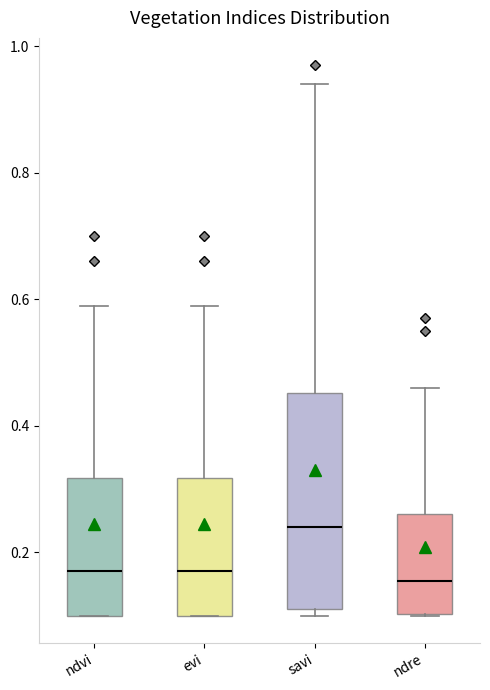

Comparing the boxes themselves (not the whiskers), which one is the tallest?

savi